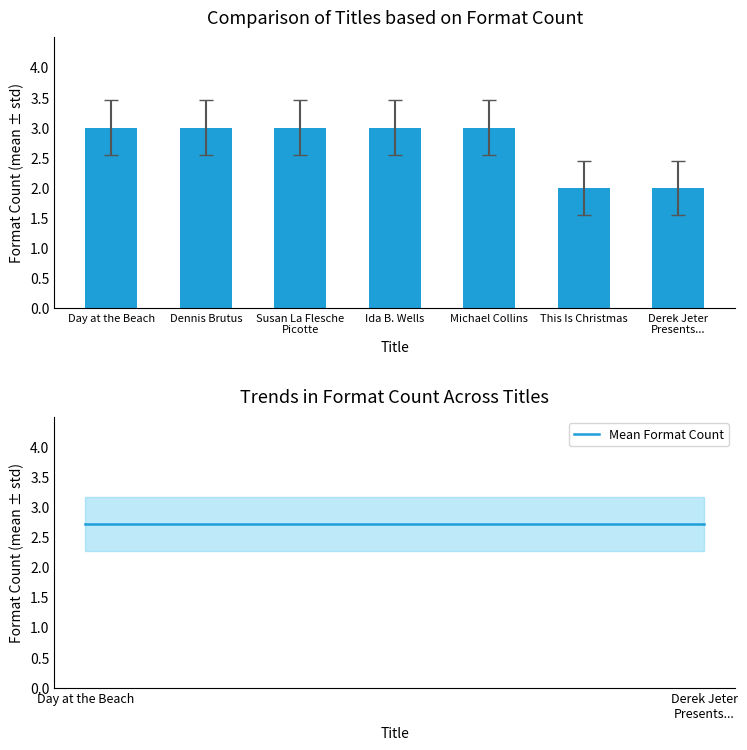

At which label is Mean Format Count closest to 2?

Day at the Beach